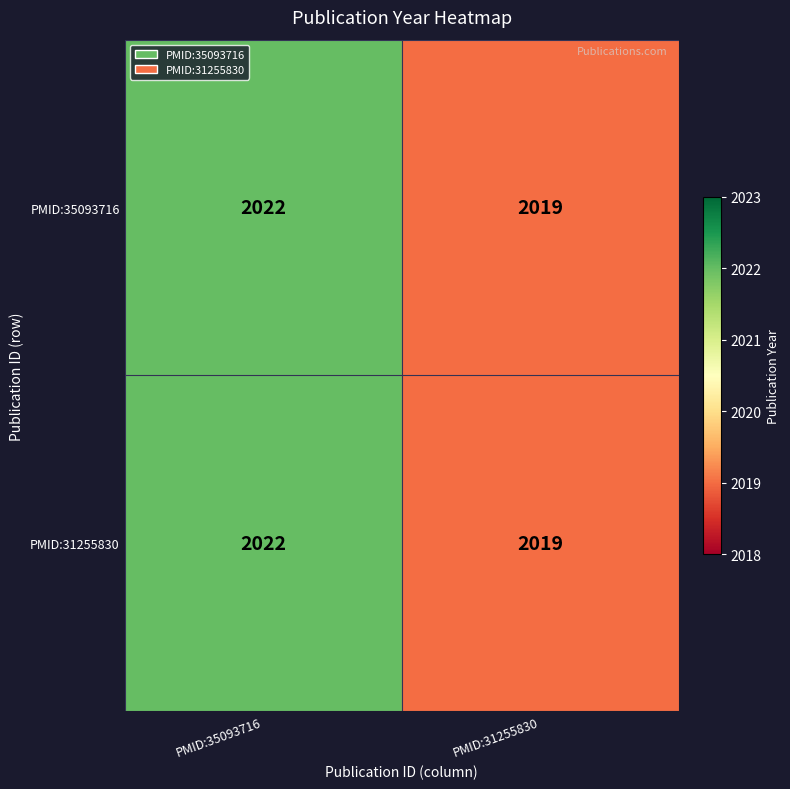

What value does the PMID:31255830 series have at PMID:31255830?

2019